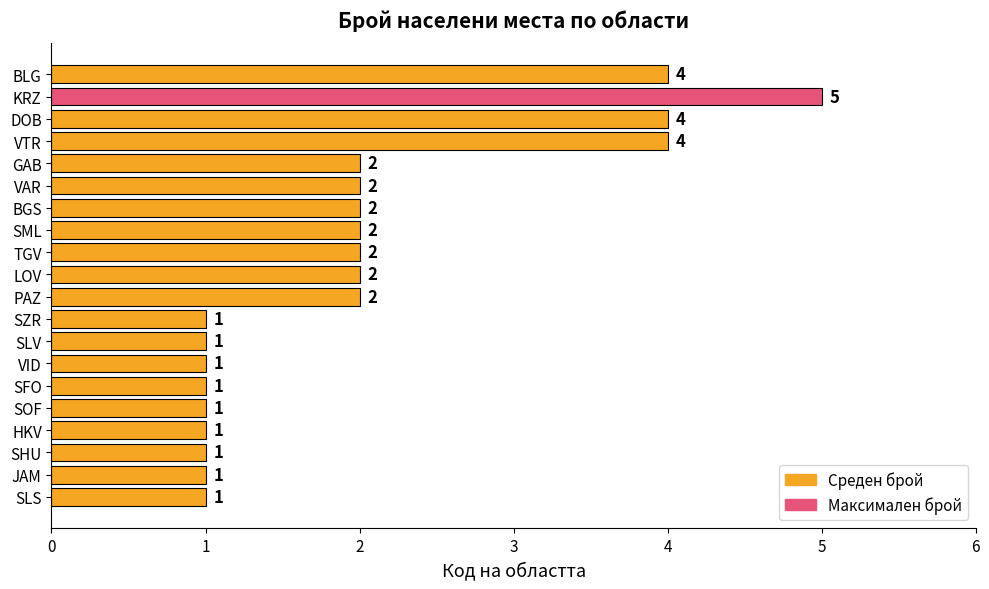

What is the difference between the second highest and minimum values?

3